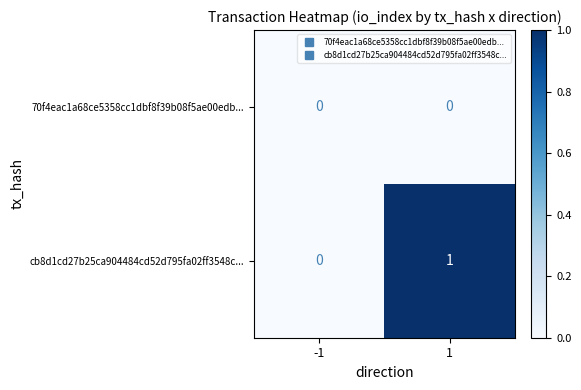

Between -1 and 1, which series saw the biggest shift?

cb8d1cd27b25ca904484cd52d795fa02ff3548c...